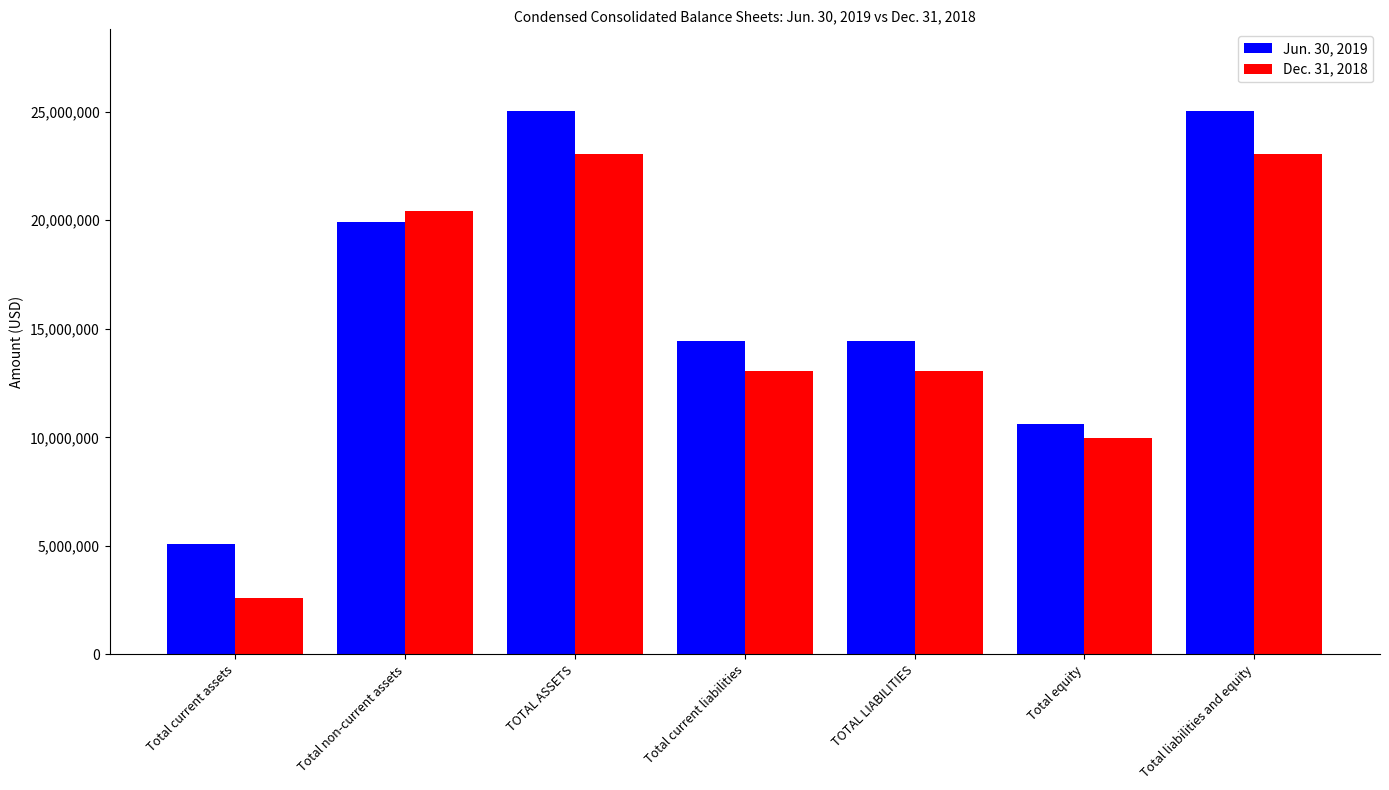

Between Total current liabilities and Total liabilities and equity, which series saw the biggest shift?

Jun. 30, 2019